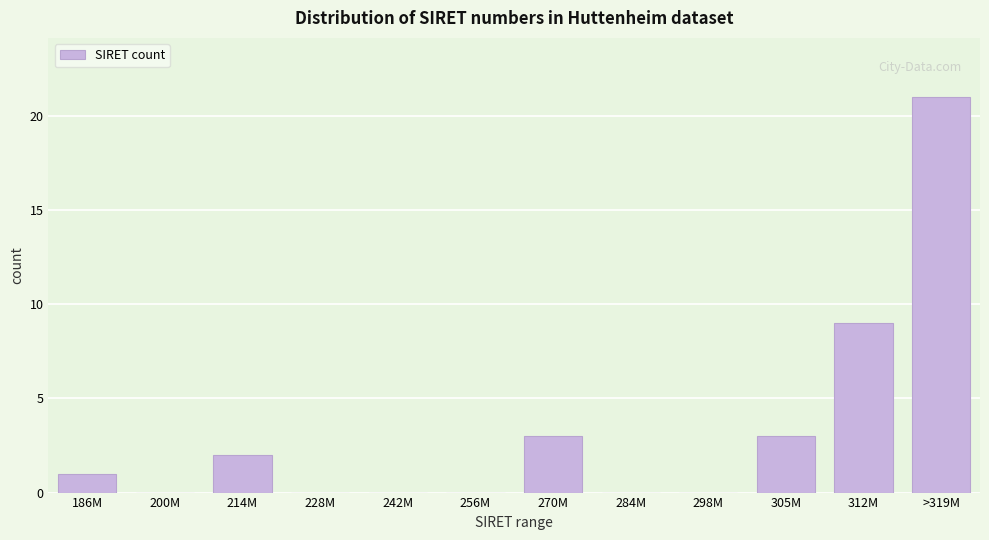

Reading right to left, list all the values displayed in this chart.

>319M=21	312M=9	305M=3	298M=0	284M=0	270M=3	256M=0	242M=0	228M=0	214M=2	200M=0	186M=1